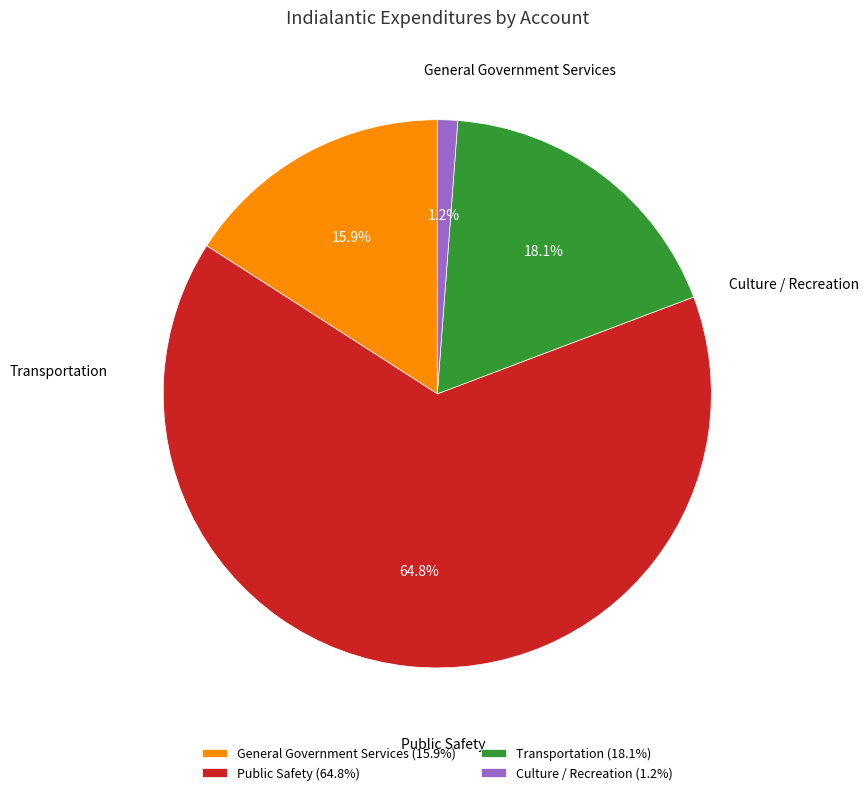

Rank the categories by value from lowest to highest.

Culture / Recreation, General Government Services, Transportation, Public Safety